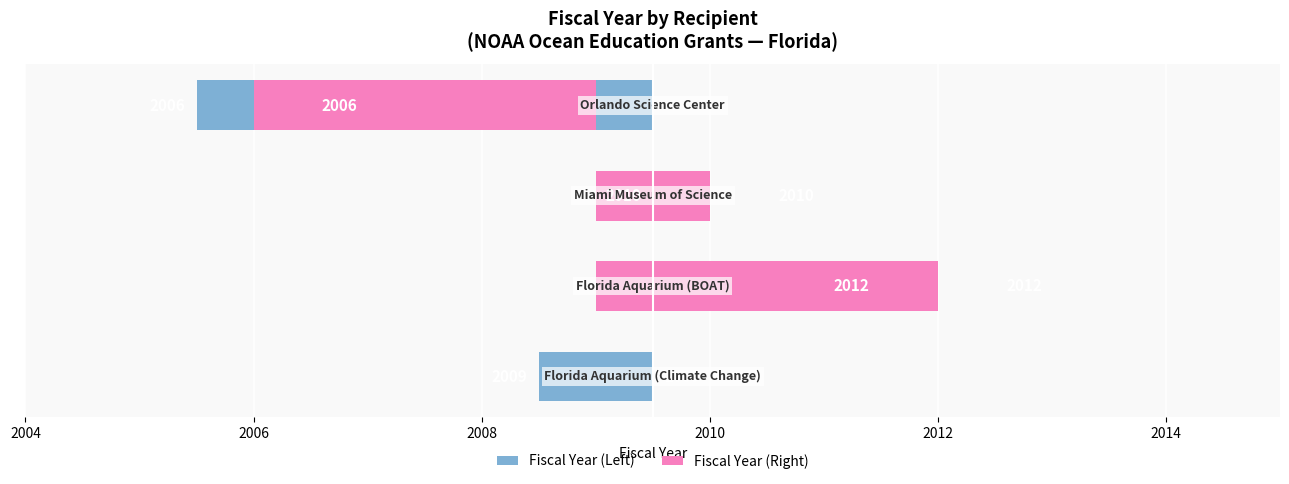

Which has a higher value, 2004 or 2010?

2010